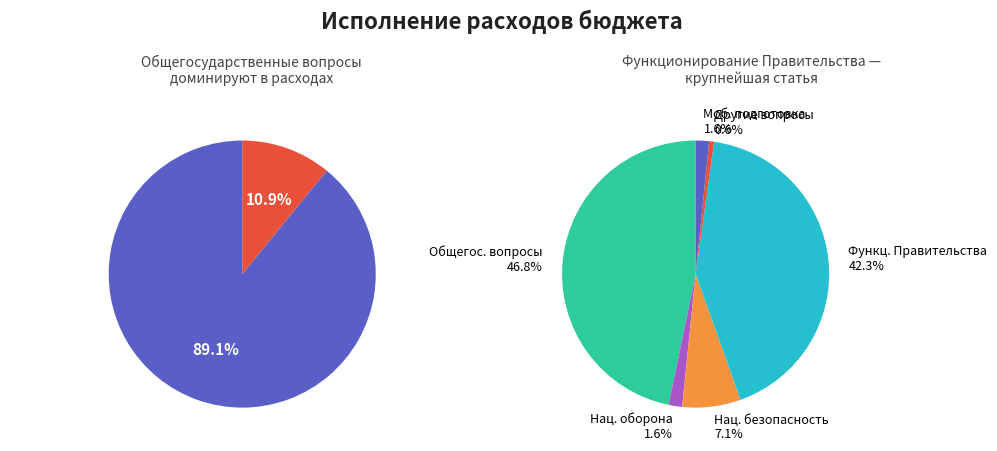

To the nearest percent, what is the difference between the largest and smallest slice percentages?

46%